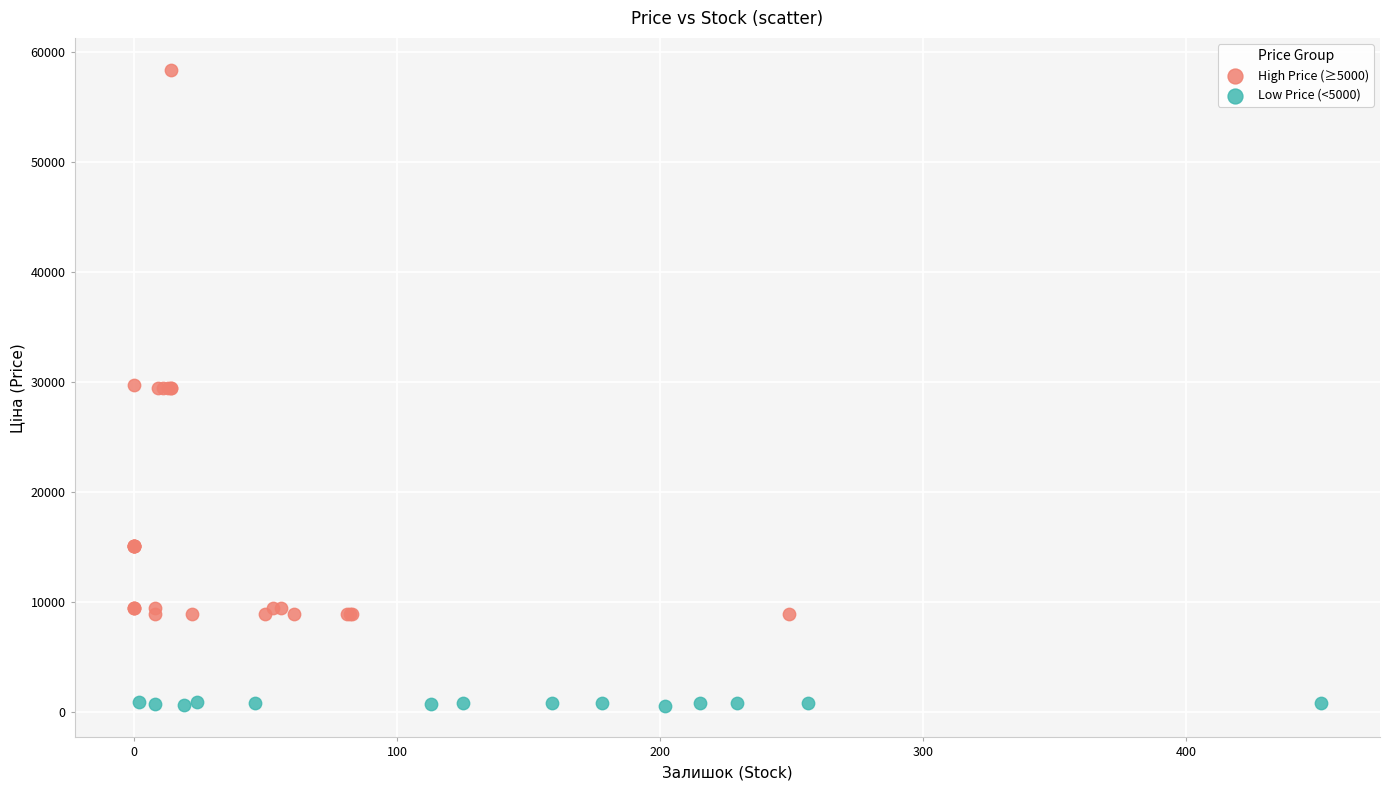

What are all the series names shown in the legend?

High Price (≥5000), Low Price (<5000)